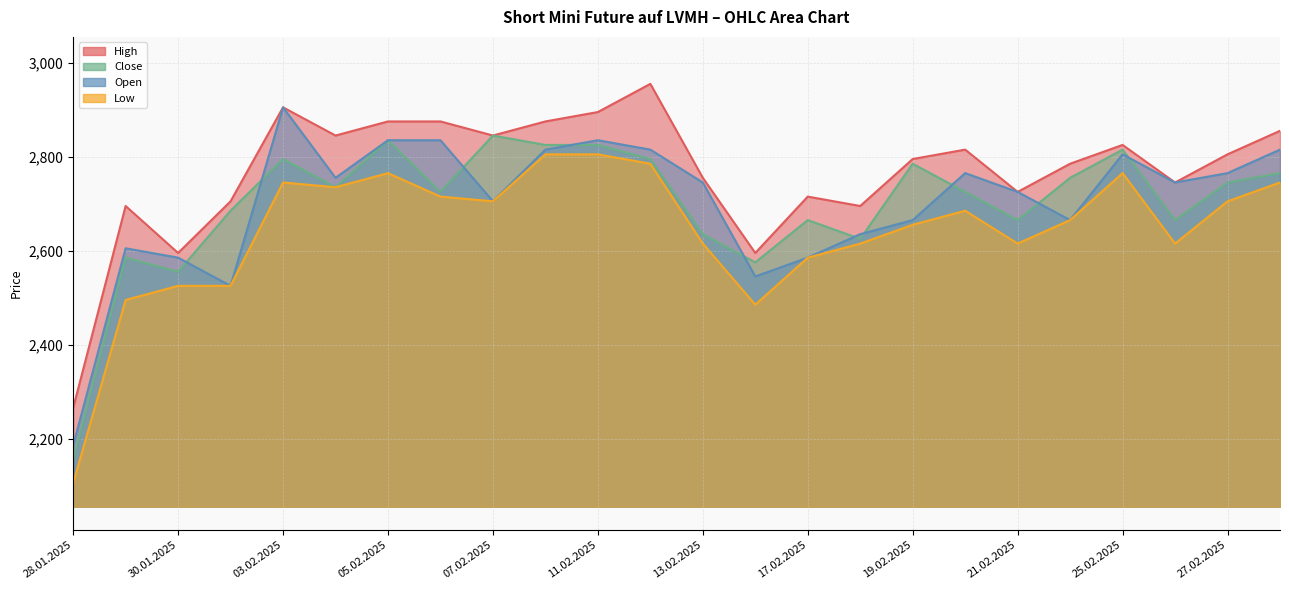

Reading right to left, what are all the values shown in this chart?

High: 28.02.2025=2855	27.02.2025=2805	26.02.2025=2745	25.02.2025=2825	24.02.2025=2785	21.02.2025=2725	20.02.2025=2815	19.02.2025=2795	18.02.2025=2695	17.02.2025=2715	14.02.2025=2595	13.02.2025=2755	12.02.2025=2955	11.02.2025=2895	10.02.2025=2875	07.02.2025=2845	06.02.2025=2875	05.02.2025=2875	04.02.2025=2845	03.02.2025=2905	31.01.2025=2705	30.01.2025=2595	29.01.2025=2695	28.01.2025=2265
Close: 28.02.2025=2765	27.02.2025=2745	26.02.2025=2665	25.02.2025=2815	24.02.2025=2755	21.02.2025=2665	20.02.2025=2725	19.02.2025=2785	18.02.2025=2625	17.02.2025=2665	14.02.2025=2575	13.02.2025=2635	12.02.2025=2795	11.02.2025=2825	10.02.2025=2825	07.02.2025=2845	06.02.2025=2725	05.02.2025=2835	04.02.2025=2735	03.02.2025=2795	31.01.2025=2685	30.01.2025=2555	29.01.2025=2585	28.01.2025=2155
Open: 28.02.2025=2815	27.02.2025=2765	26.02.2025=2745	25.02.2025=2805	24.02.2025=2665	21.02.2025=2725	20.02.2025=2765	19.02.2025=2665	18.02.2025=2635	17.02.2025=2585	14.02.2025=2545	13.02.2025=2745	12.02.2025=2815	11.02.2025=2835	10.02.2025=2815	07.02.2025=2705	06.02.2025=2835	05.02.2025=2835	04.02.2025=2755	03.02.2025=2905	31.01.2025=2525	30.01.2025=2585	29.01.2025=2605	28.01.2025=2185
Low: 28.02.2025=2745	27.02.2025=2705	26.02.2025=2615	25.02.2025=2765	24.02.2025=2665	21.02.2025=2615	20.02.2025=2685	19.02.2025=2655	18.02.2025=2615	17.02.2025=2585	14.02.2025=2485	13.02.2025=2615	12.02.2025=2785	11.02.2025=2805	10.02.2025=2805	07.02.2025=2705	06.02.2025=2715	05.02.2025=2765	04.02.2025=2735	03.02.2025=2745	31.01.2025=2525	30.01.2025=2525	29.01.2025=2495	28.01.2025=2105